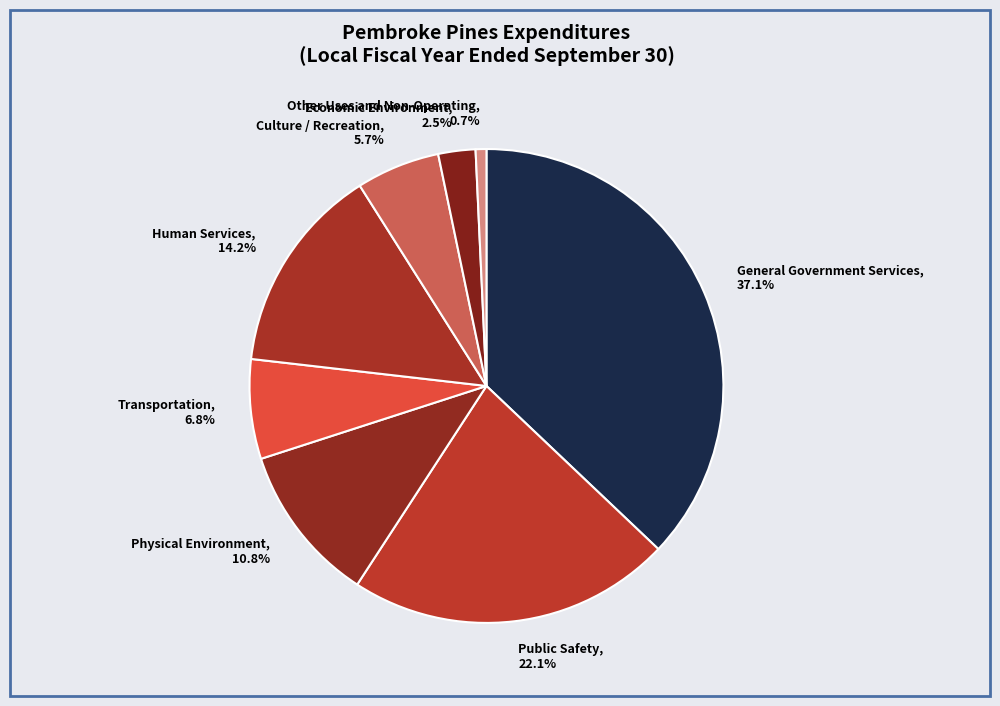

What percentage is the Transportation slice, to the nearest percent?

7%